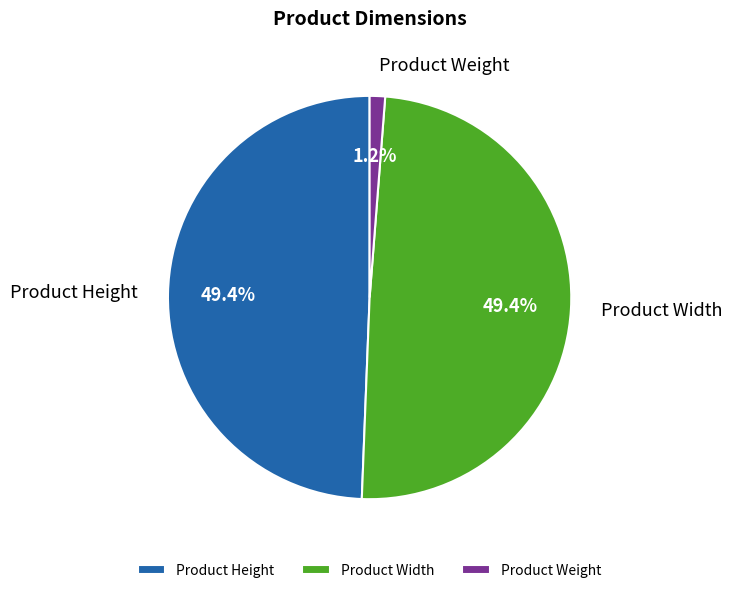

To the nearest percent, what portion does Product Weight represent?

1%